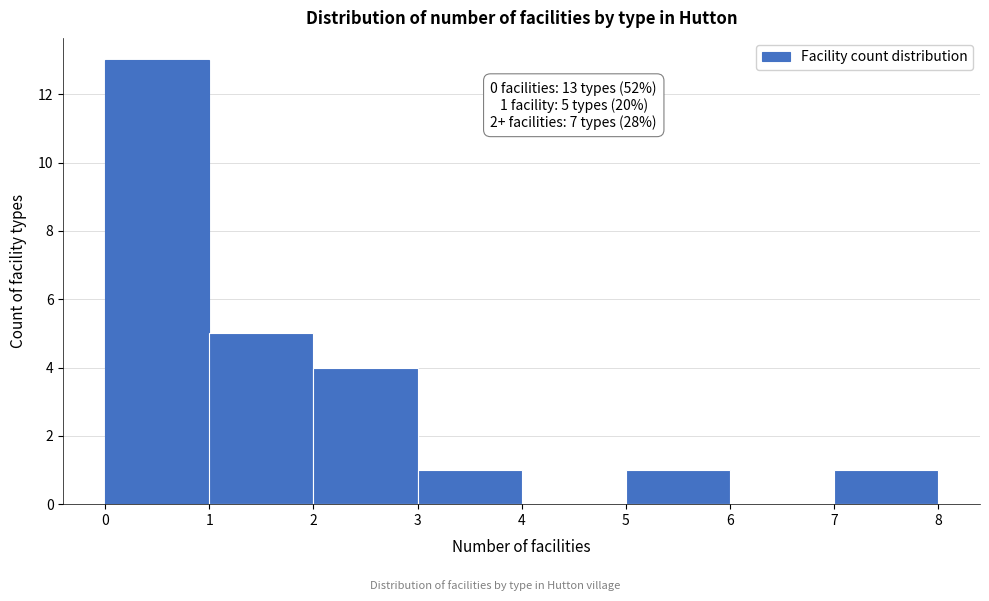

Which range on the x-axis has the tallest bar?

0 to 1